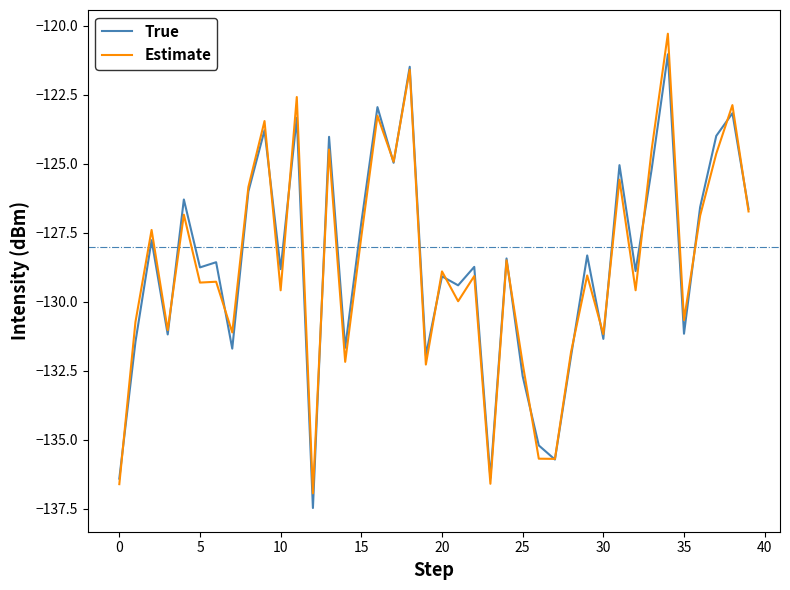

What is the maximum value shown in the chart?

-120.3